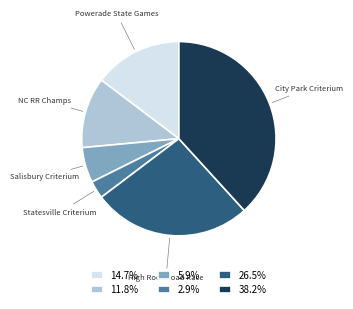

Approximately how many times larger is the value at 26.5% compared to 38.2%?

0.7